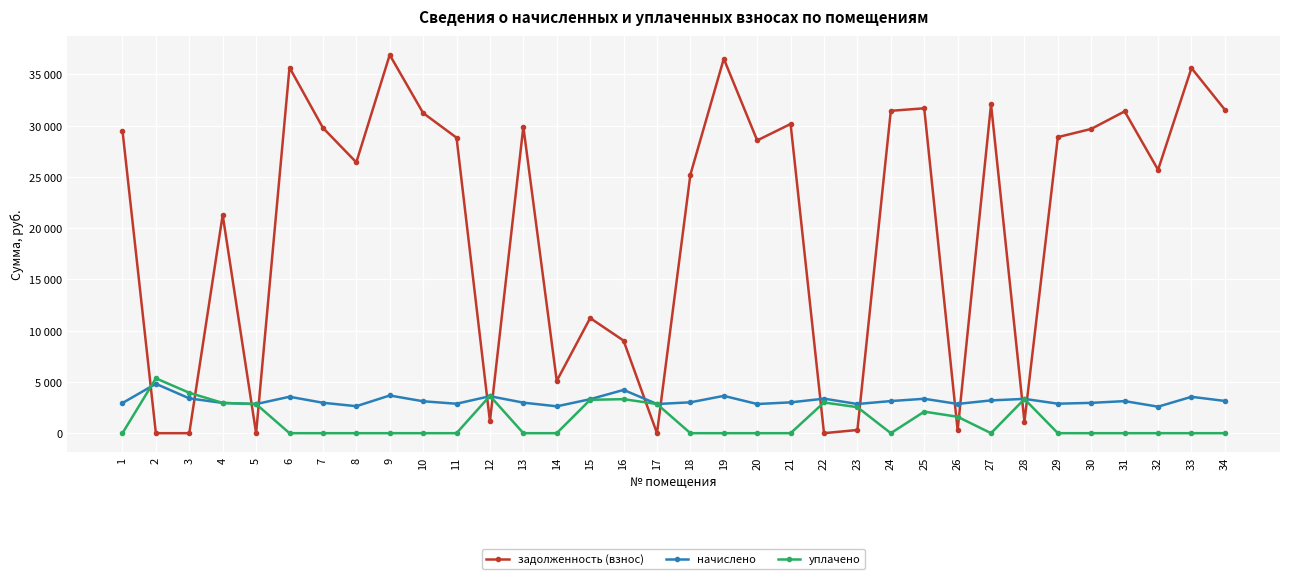

Reading left to right, what are all the values shown in this chart?

задолженность (взнос): 29523.2	0.0	0.0	21286.4	0.0	35674.0	29790.7	26421.2	36904.0	31234.7	28828.0	1161.8	29897.7	5101.1	11230.1	9030.9	0.0	25218.5	36529.6	28560.5	30165.1	0.0	311.9	31448.5	31694.9	292.0	32090.4	1115.3	28881.4	29683.7	31395.2	25693.3	35620.3	31555.6
начислено: 2941.0	4816.5	3393.9	2951.7	2839.9	3553.7	2967.7	2632.1	3676.3	3111.6	2871.8	3607.0	2978.4	2621.3	3314.0	4219.7	2845.2	3010.3	3639.1	2845.2	3005.0	3367.3	2845.2	3132.9	3356.6	2853.7	3196.8	3346.0	2877.1	2957.0	3127.5	2584.1	3548.4	3143.5
уплачено: 0.0	5351.0	3939.0	2952.0	2843.0	0.0	0.0	0.0	0.0	0.0	0.0	3641.0	0.0	0.0	3255.3	3318.0	2845.0	0.0	0.0	0.0	0.0	2995.0	2536.0	0.0	2100.0	1600.0	0.0	3330.9	0.0	0.0	0.0	0.0	0.0	0.0